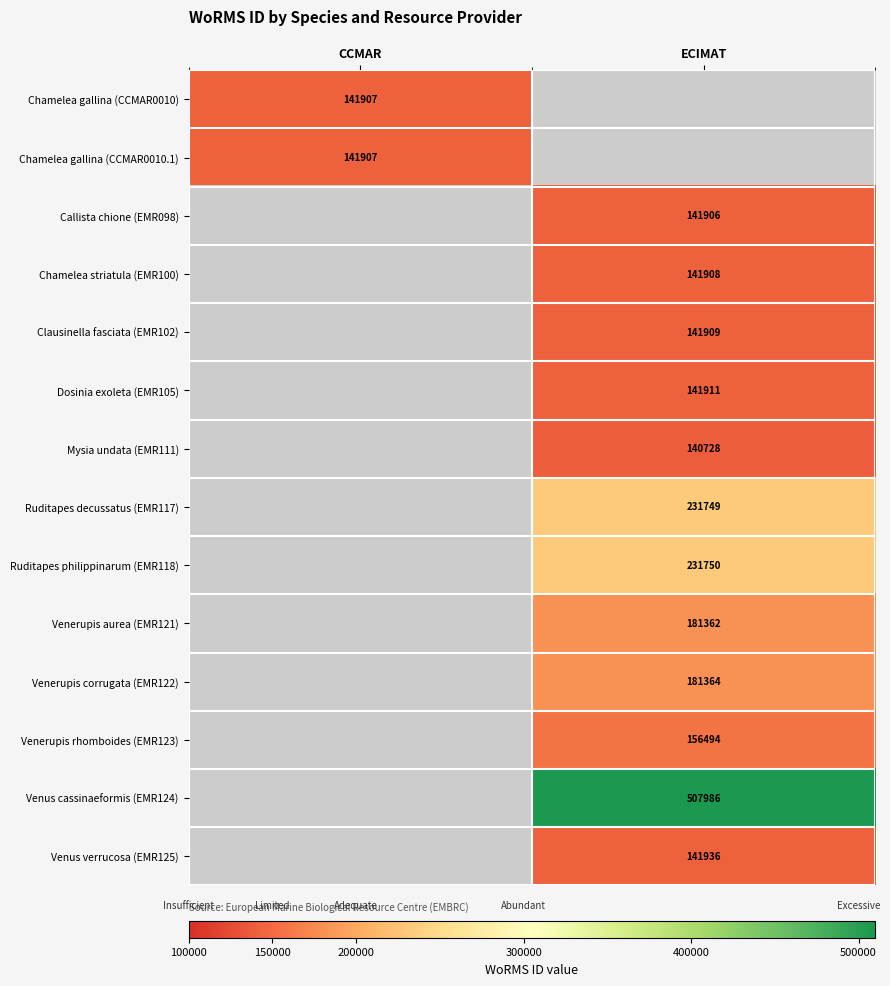

Is it true that Venerupis corrugata (EMR122) equals 181364 at ECIMAT?

True